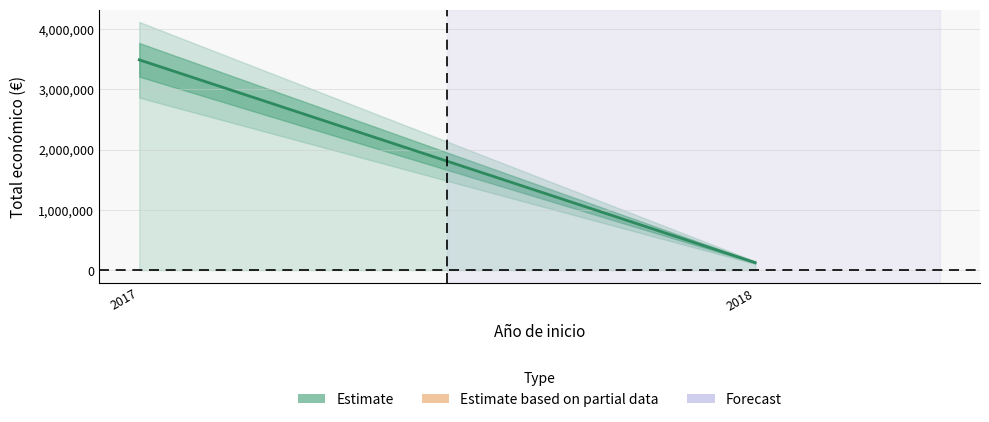

Does the chart display data point markers on the line(s)?

No